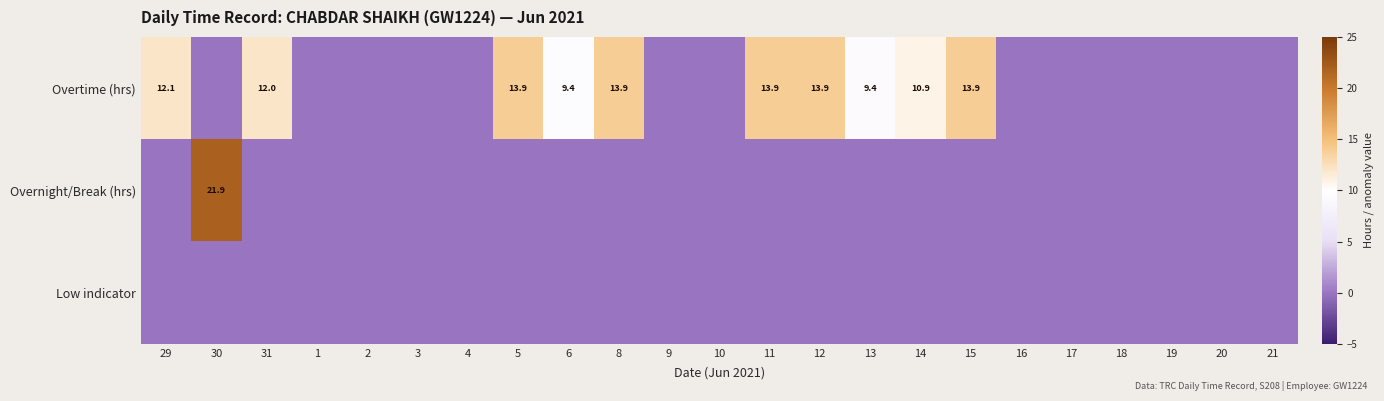

The value of Overtime (hrs) at 5 is 13.9. True or false?

True